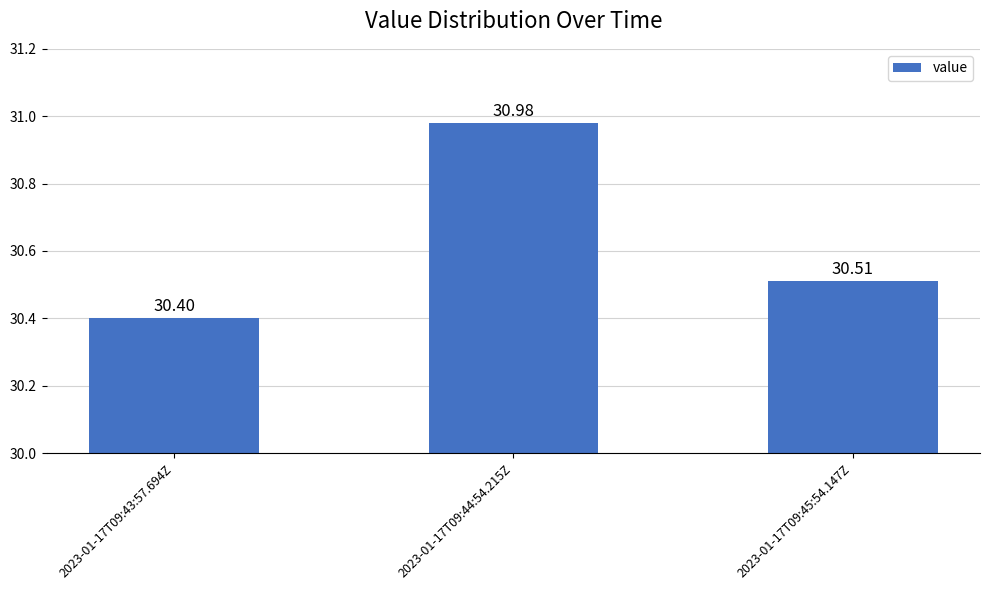

What is the change in value from 2023-01-17T09:43:57.694Z to 2023-01-17T09:45:54.147Z?

+0.1